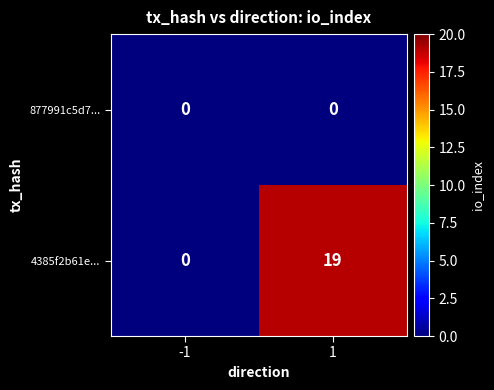

The value of 877991c5d7... at 1 is 0. True or false?

True